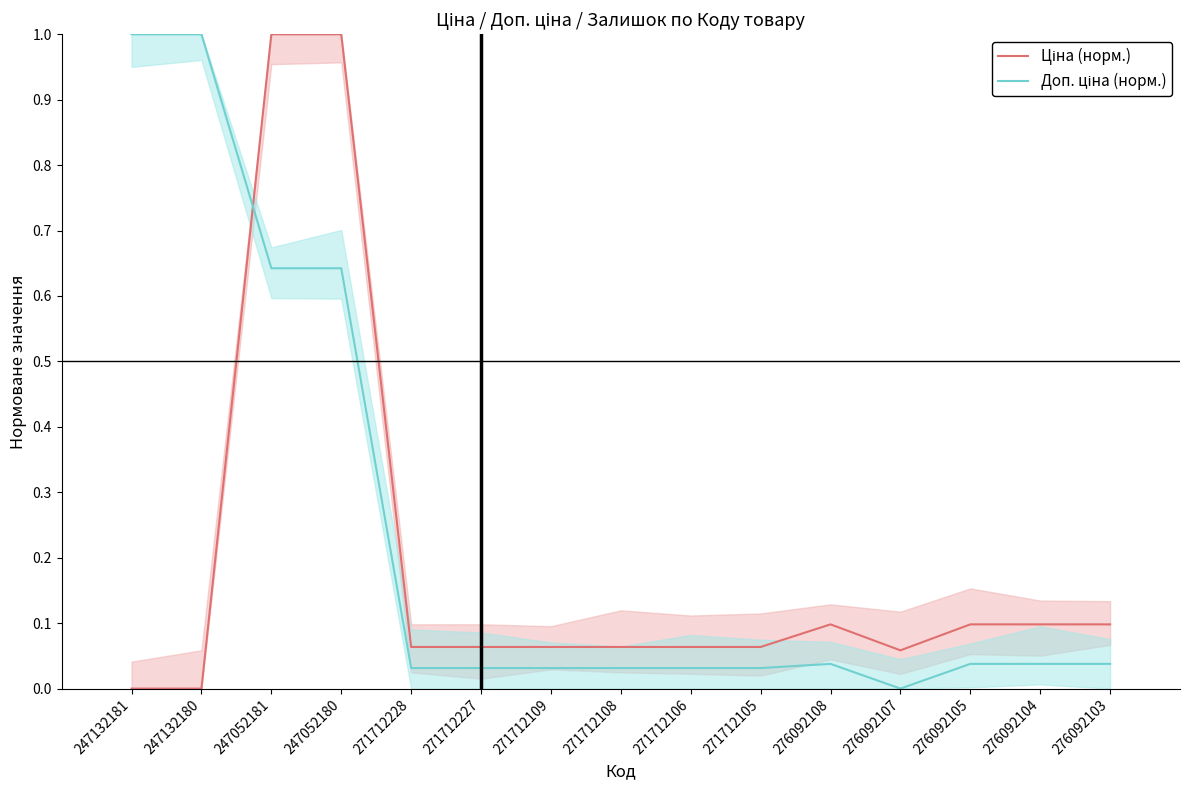

What are all the series names shown in the legend?

Ціна (норм.), Доп. ціна (норм.)